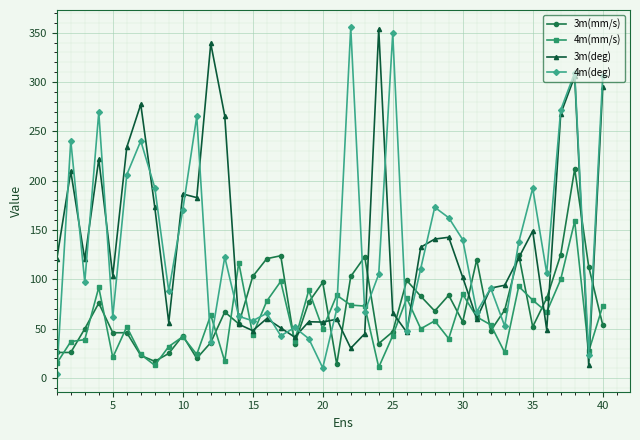

Which series has the largest range (max minus min)?

4m(deg)